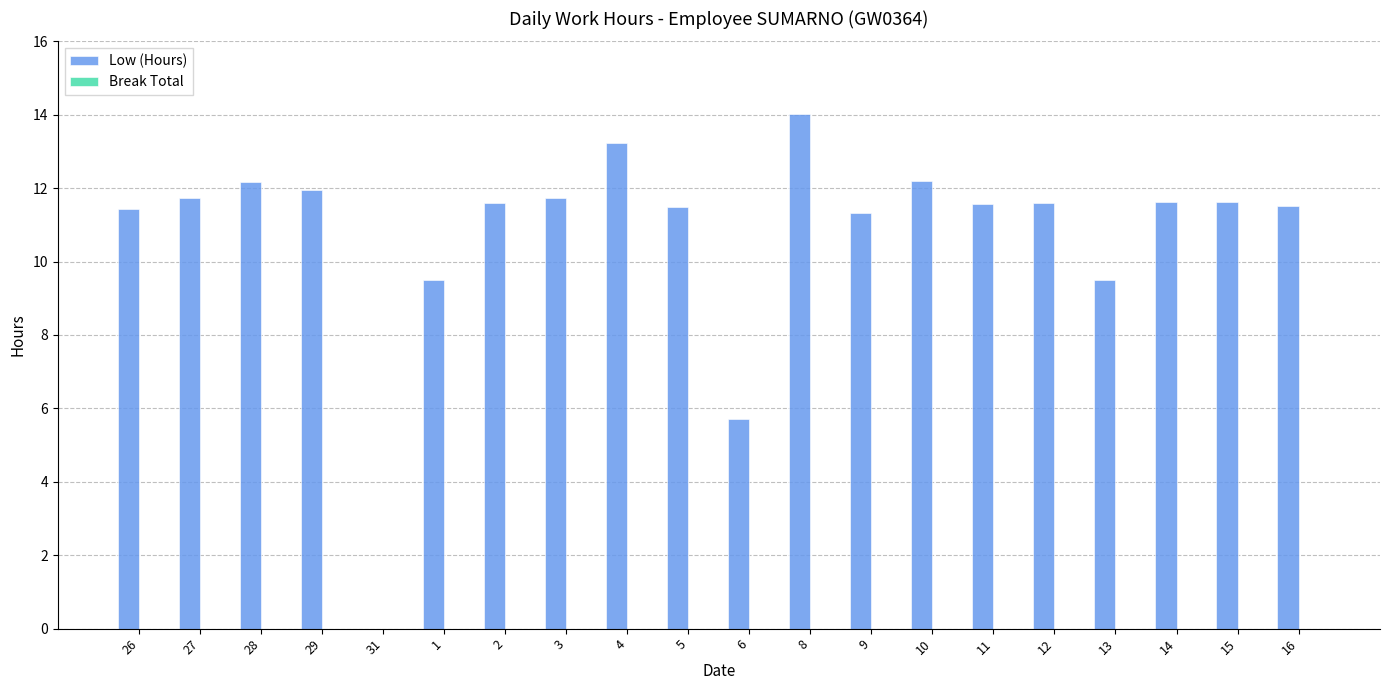

What is the maximum value shown in the chart?

14.0